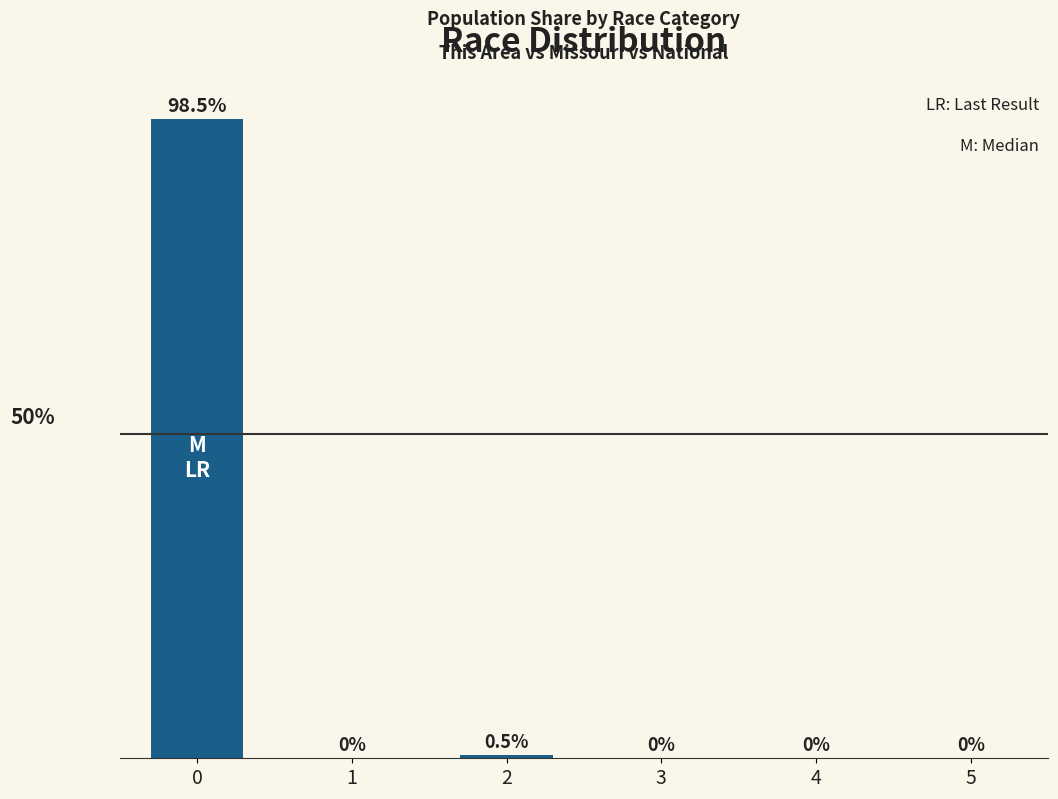

The chart shows a value of 0.0 at 5. True or false?

True